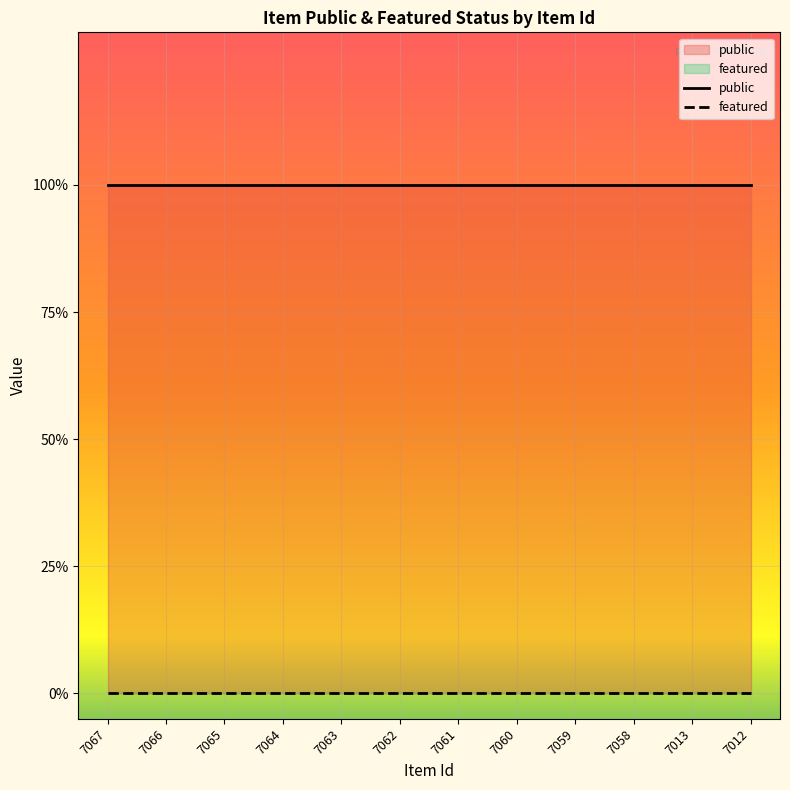

What is the total value across all series at 7067?

1